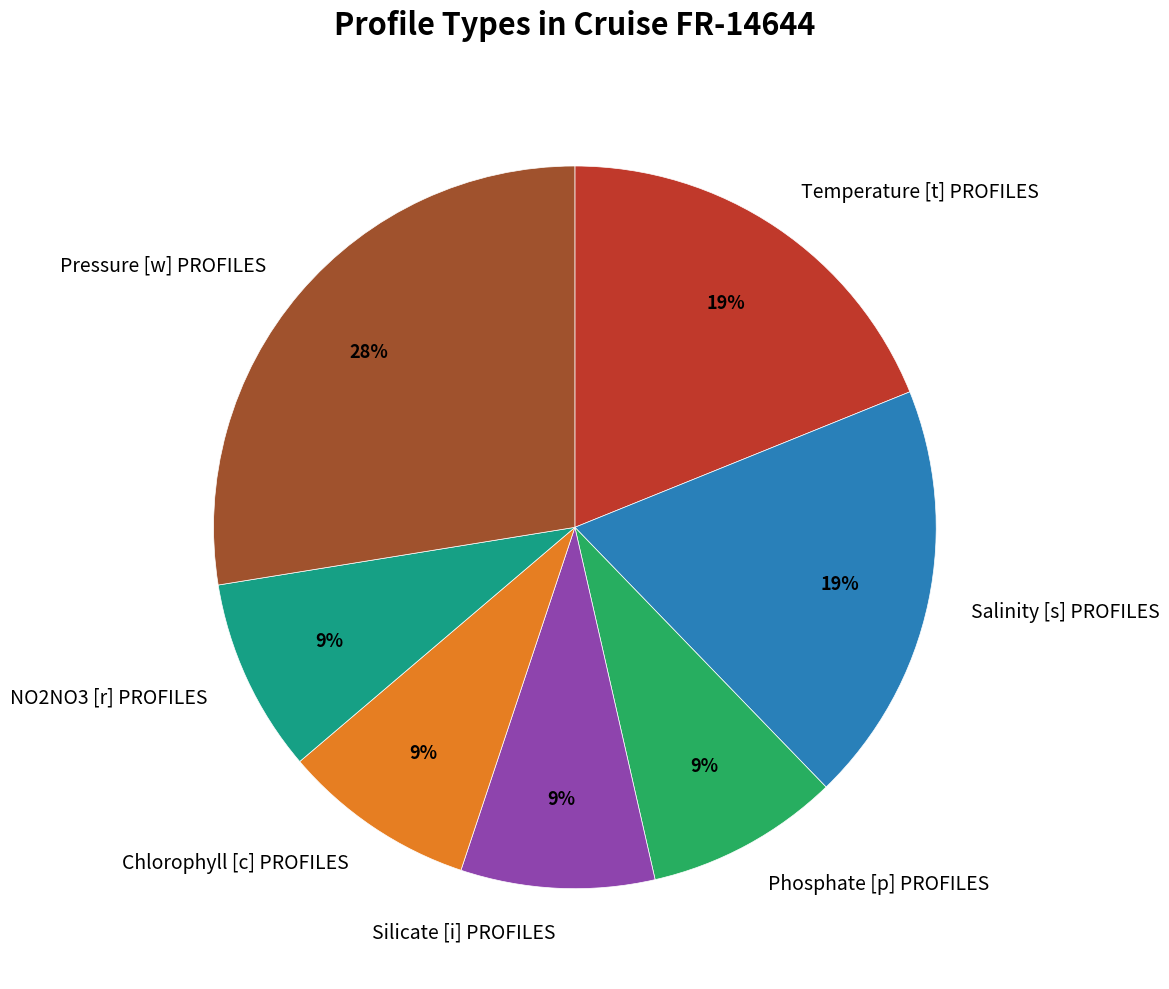

Does Pressure [w] PROFILES account for over 50% of the chart?

No